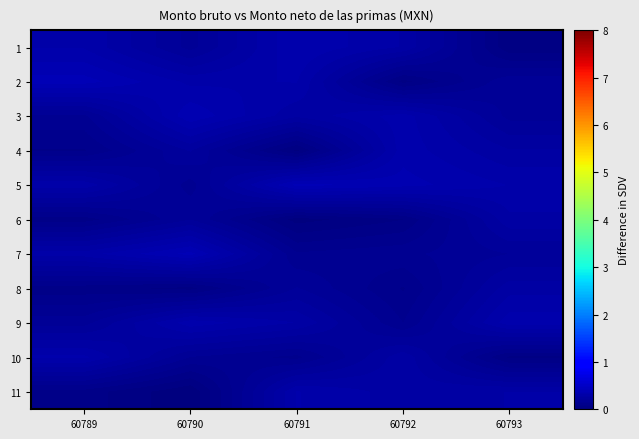

What is the spread (max minus min) of values at 60791?

0.4